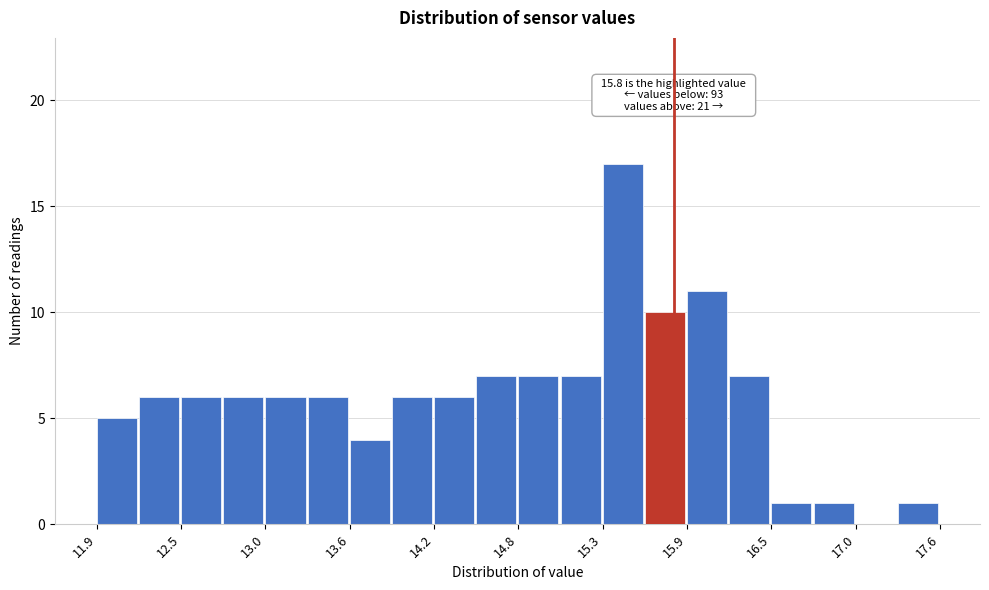

Around what value on the x-axis is the tallest bar? Give the approximate position of its centre, as read against the axis.

15.5